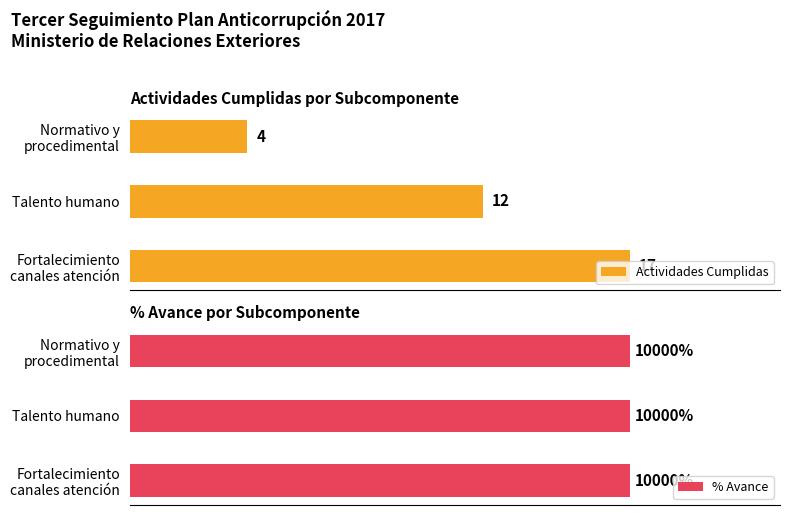

Does the chart contain any negative values?

No